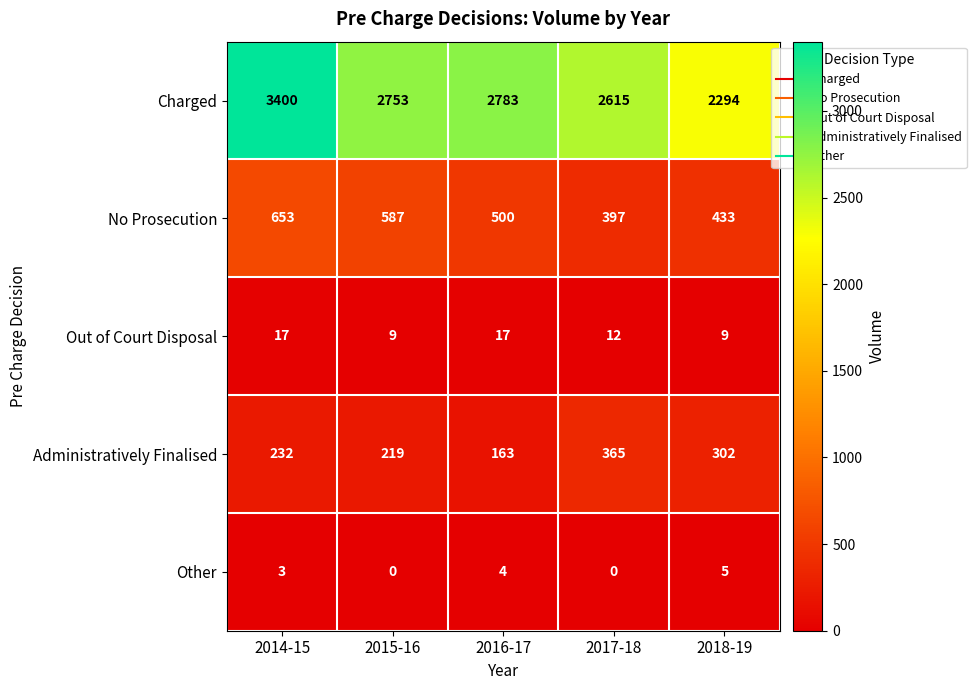

Count the Out of Court Disposal values in the range 9 to 17.

5